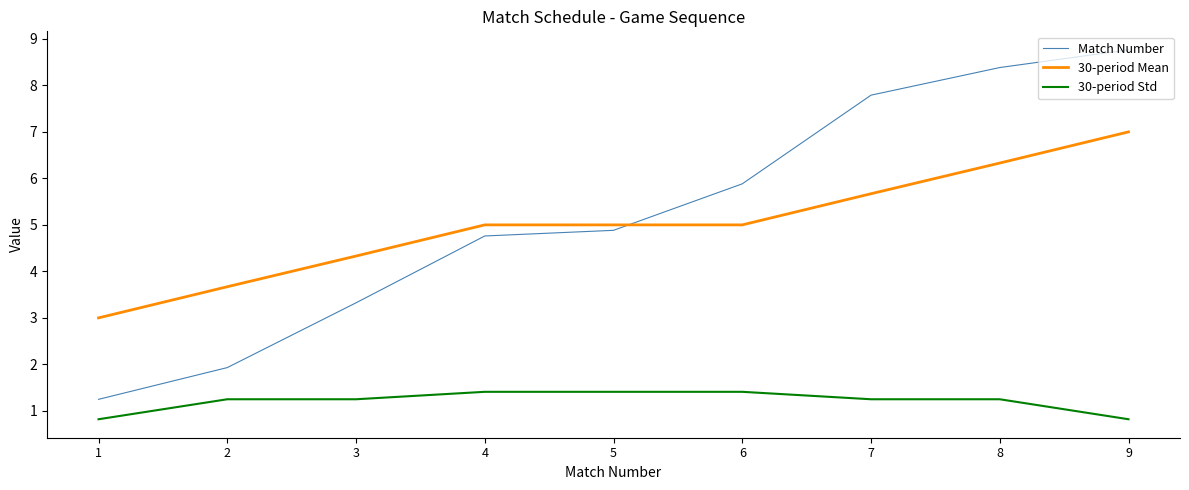

Count the number of data series in this chart.

3